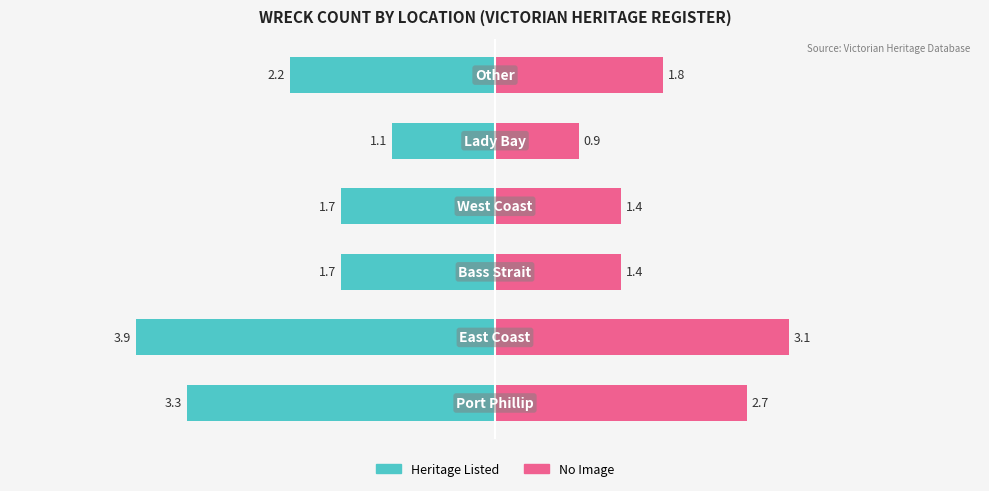

How many series are shown in this chart?

2